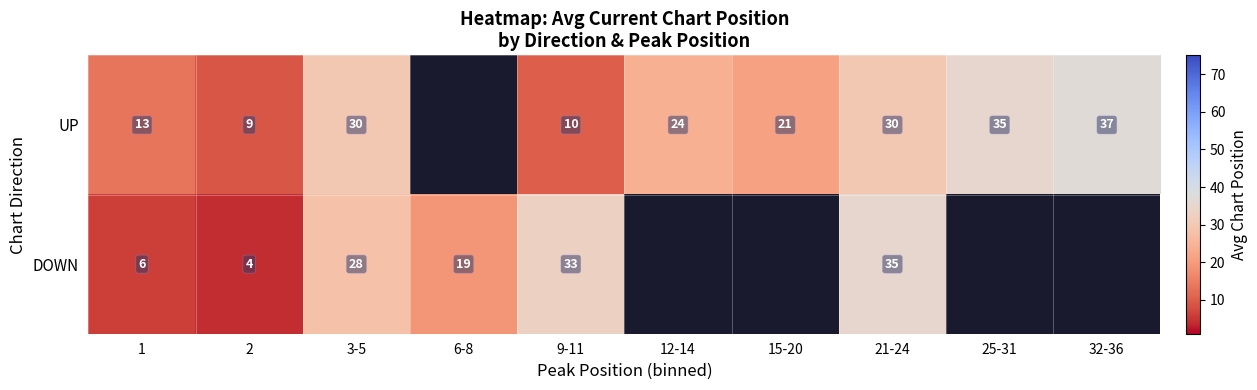

The UP series shows 19.6 at 1. True or false?

False